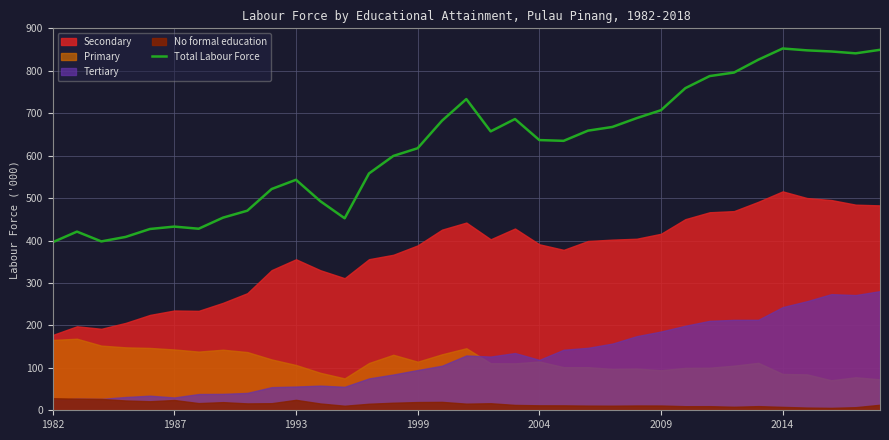

True or false: Total Labour Force has a value of 432.8 at 1987.

True